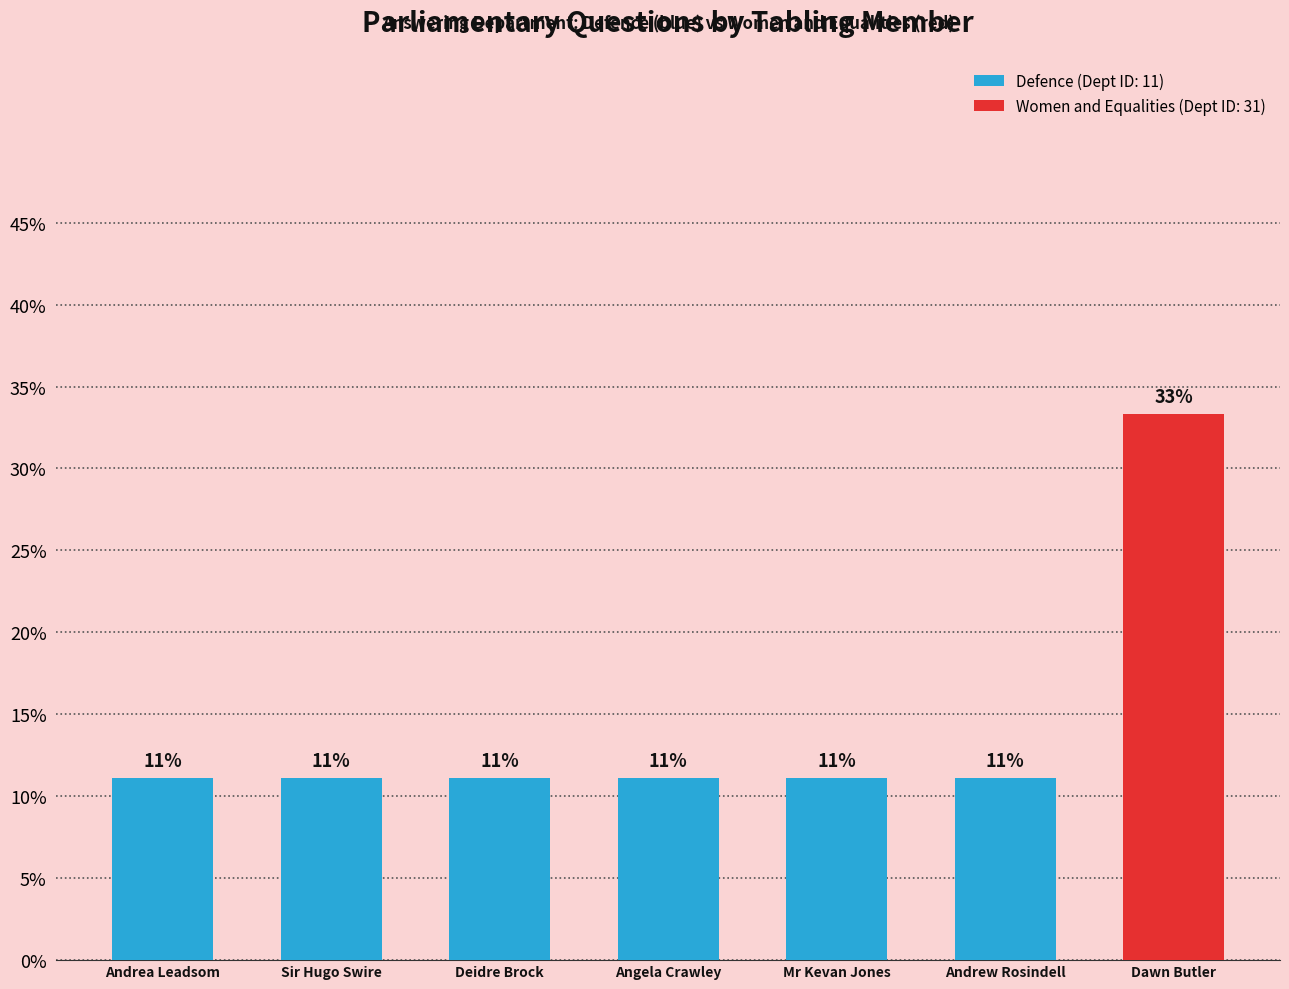

Reading left to right, extract all data points from this chart.

11.1	11.1	11.1	11.1	11.1	11.1	33.3